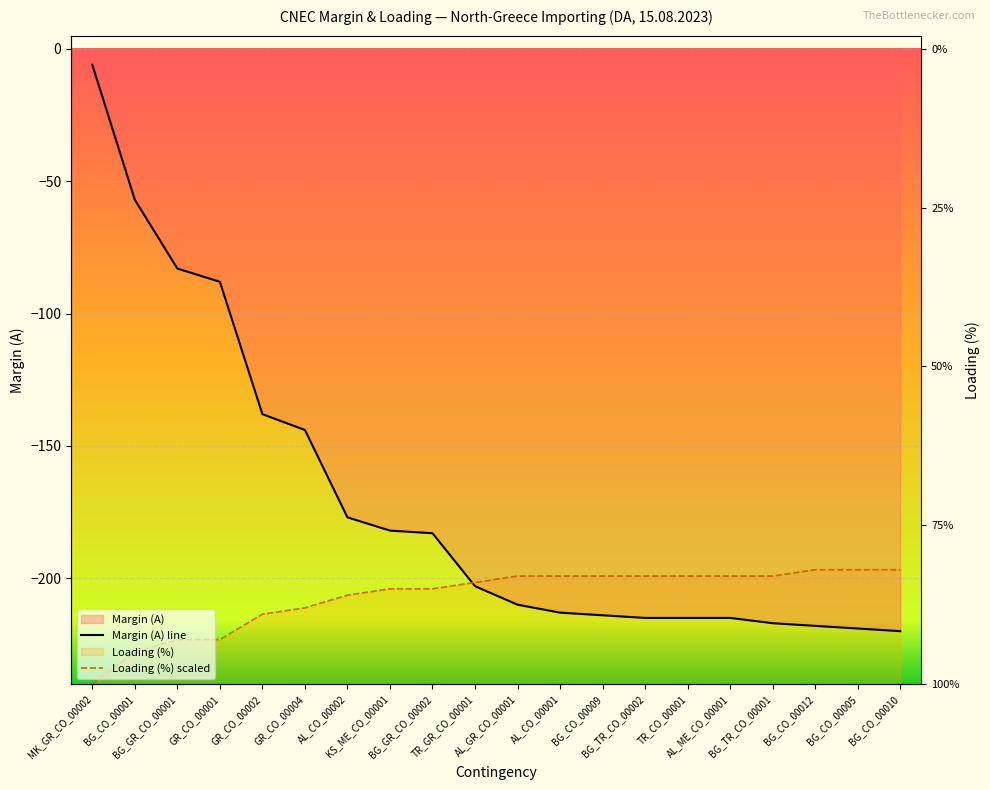

Reading left to right, transcribe all the data shown in this chart.

Margin (A) line: -6.0	-57.0	-83.0	-88.0	-138.0	-144.0	-177.0	-182.0	-183.0	-203.0	-210.0	-213.0	-214.0	-215.0	-215.0	-215.0	-217.0	-218.0	-219.0	-220.0
Loading (%) scaled: -240.0	-228.0	-223.2	-223.2	-213.6	-211.2	-206.4	-204.0	-204.0	-201.6	-199.2	-199.2	-199.2	-199.2	-199.2	-199.2	-199.2	-196.8	-196.8	-196.8